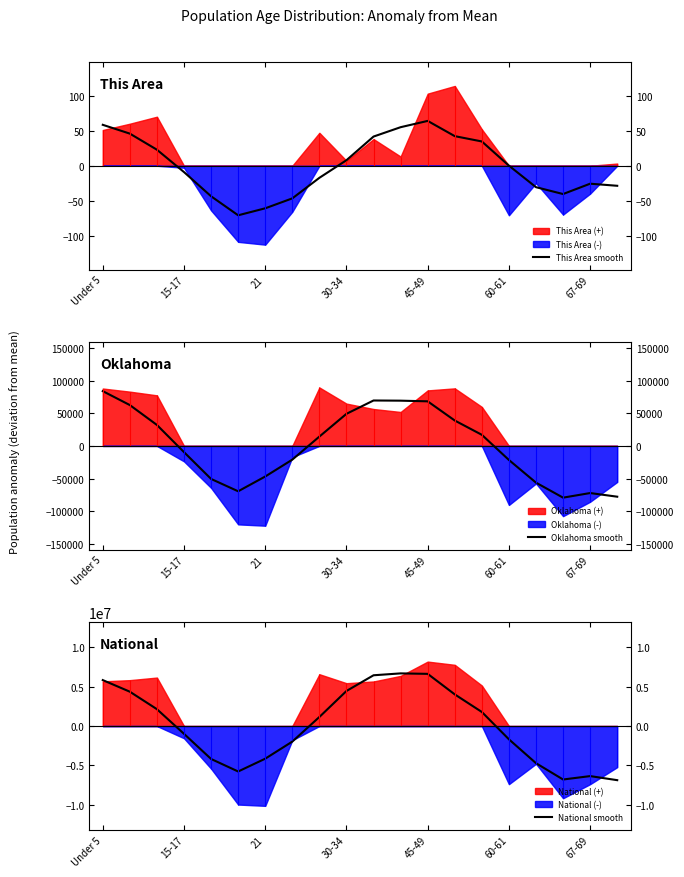

True or false: National smooth has more than 2 points higher than both neighbors.

False